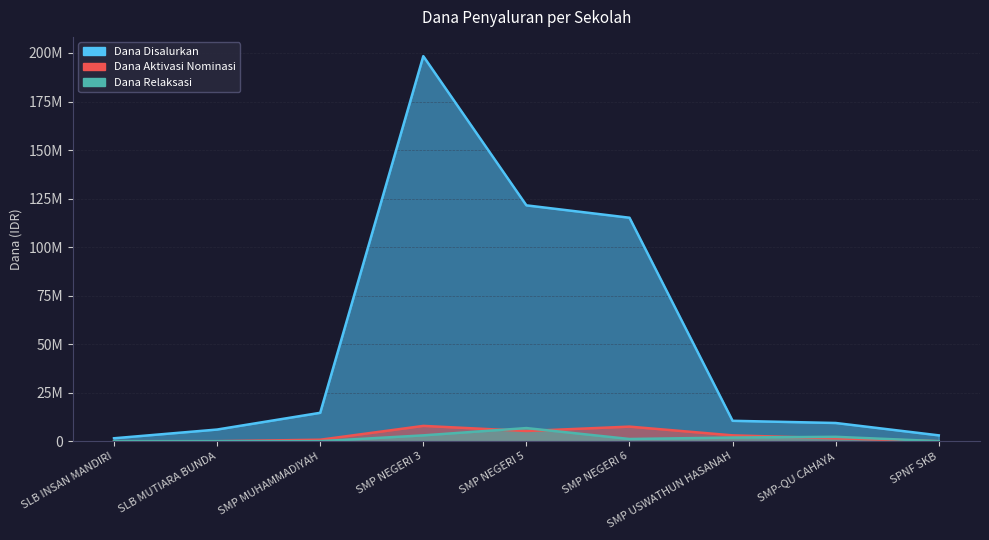

What is the average value of the Dana Disalurkan series?

53333333